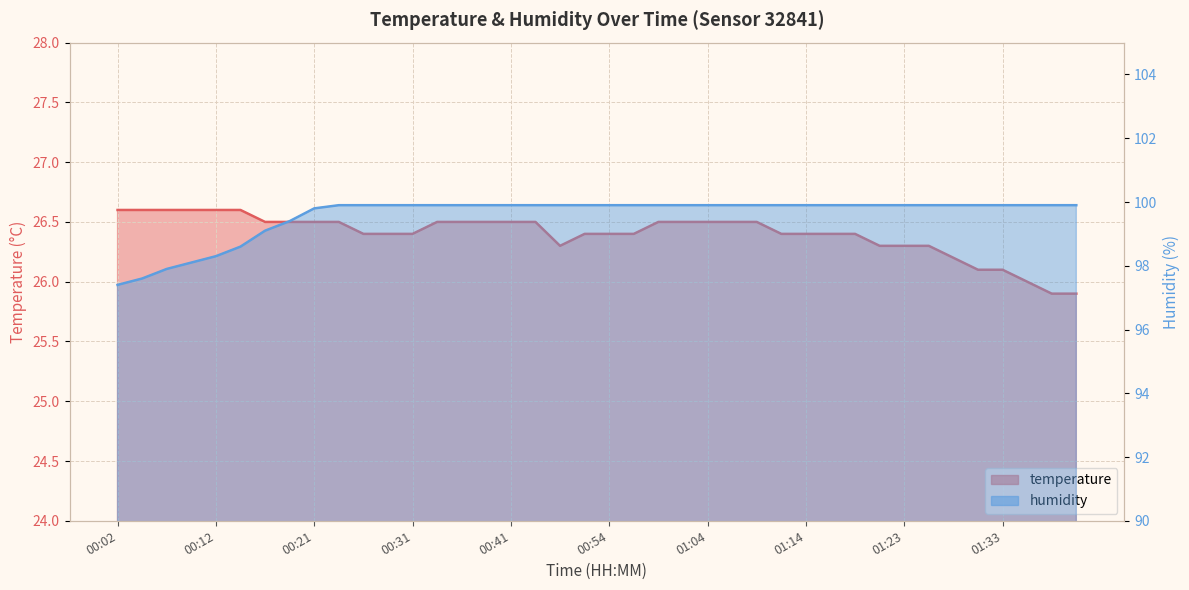

Reading right to left, list all the values displayed in this chart.

temperature: 25.9	25.9	26.0	26.1	26.1	26.2	26.3	26.3	26.3	26.4	26.4	26.4	26.4	26.5	26.5	26.5	26.5	26.5	26.4	26.4	26.4	26.3	26.5	26.5	26.5	26.5	26.5	26.4	26.4	26.4	26.5	26.5	26.5	26.5	26.6	26.6	26.6	26.6	26.6	26.6
humidity: 99.9	99.9	99.9	99.9	99.9	99.9	99.9	99.9	99.9	99.9	99.9	99.9	99.9	99.9	99.9	99.9	99.9	99.9	99.9	99.9	99.9	99.9	99.9	99.9	99.9	99.9	99.9	99.9	99.9	99.9	99.9	99.8	99.4	99.1	98.6	98.3	98.1	97.9	97.6	97.4